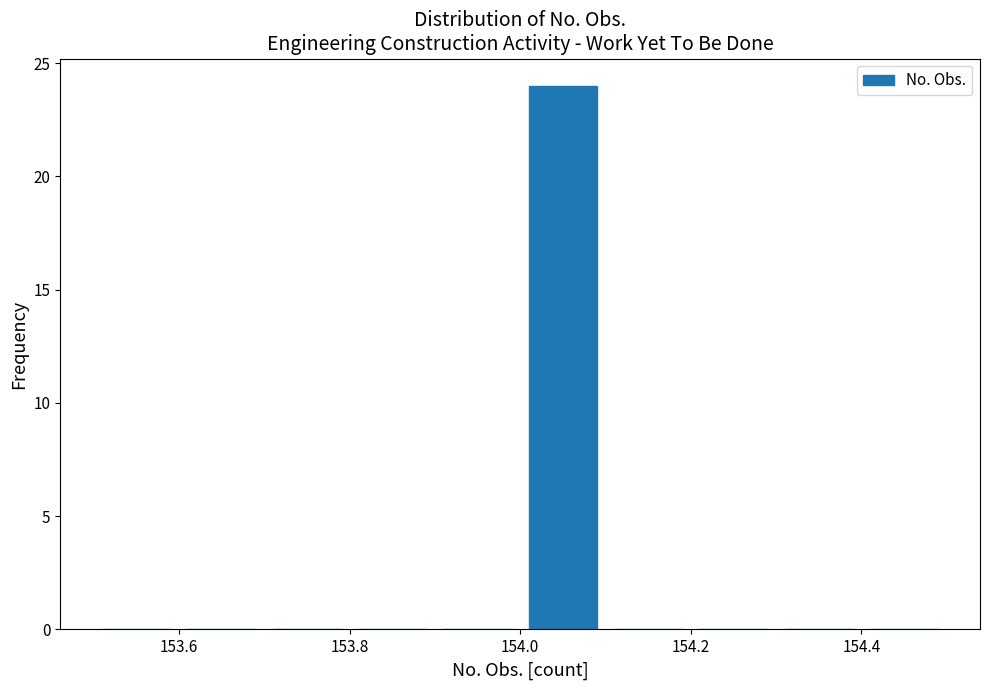

What is the height of the bar covering 154.0 to 154.1 on the x-axis? The values are not printed on the chart, so give them approximately, as read against the axis.

24